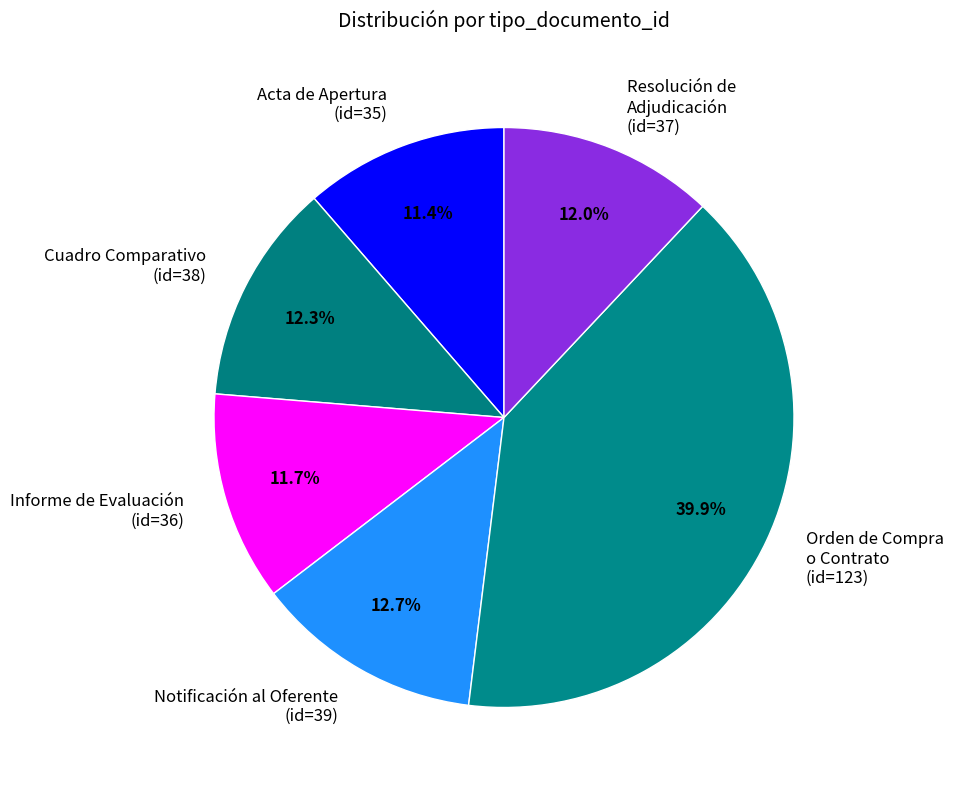

Which category has the biggest portion of the pie?

Orden de Compra o Contrato (id=123)